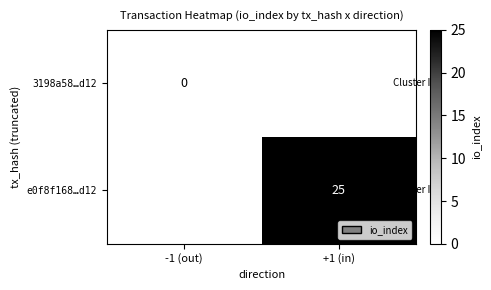

Which label corresponds to the smallest value in the chart?

-1 (out)